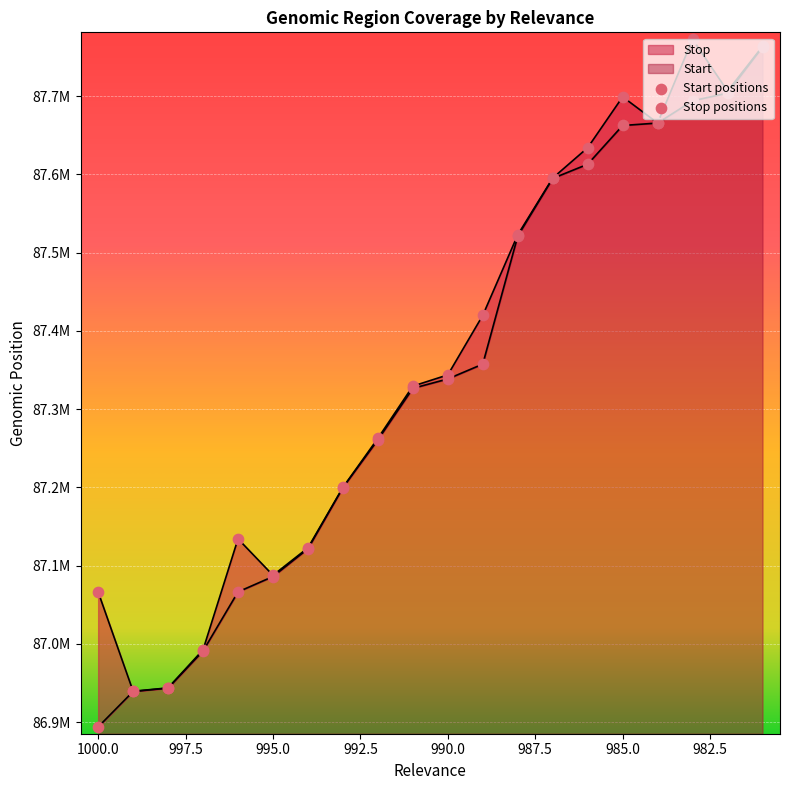

At how many categories does at least one series exceed 87122328?

15